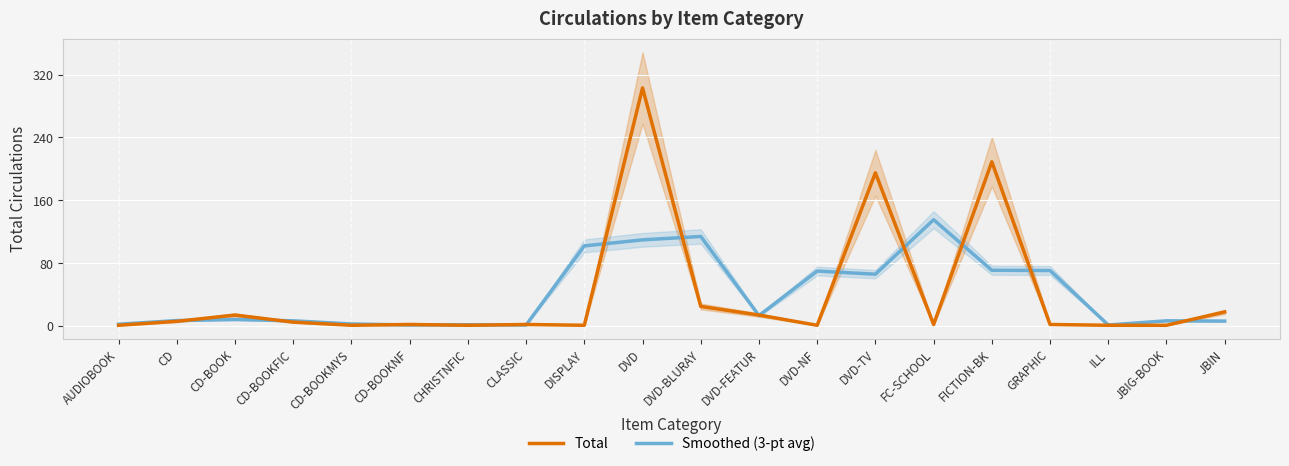

What is the total value across all series at FC-SCHOOL?

137.3